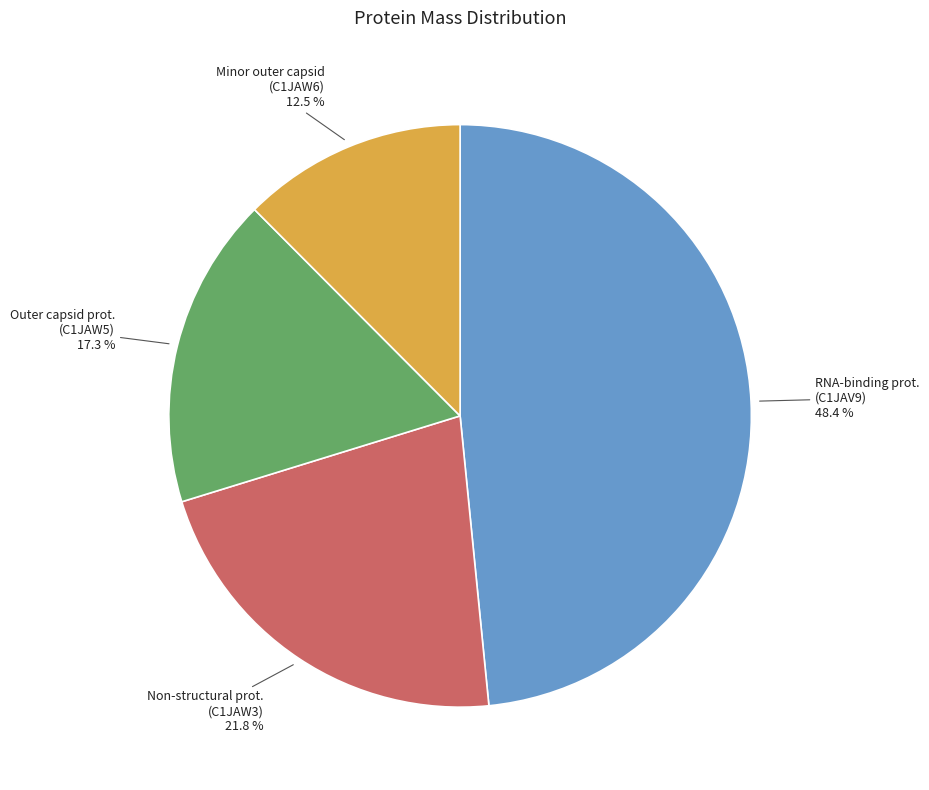

Is there a majority slice in this chart?

No